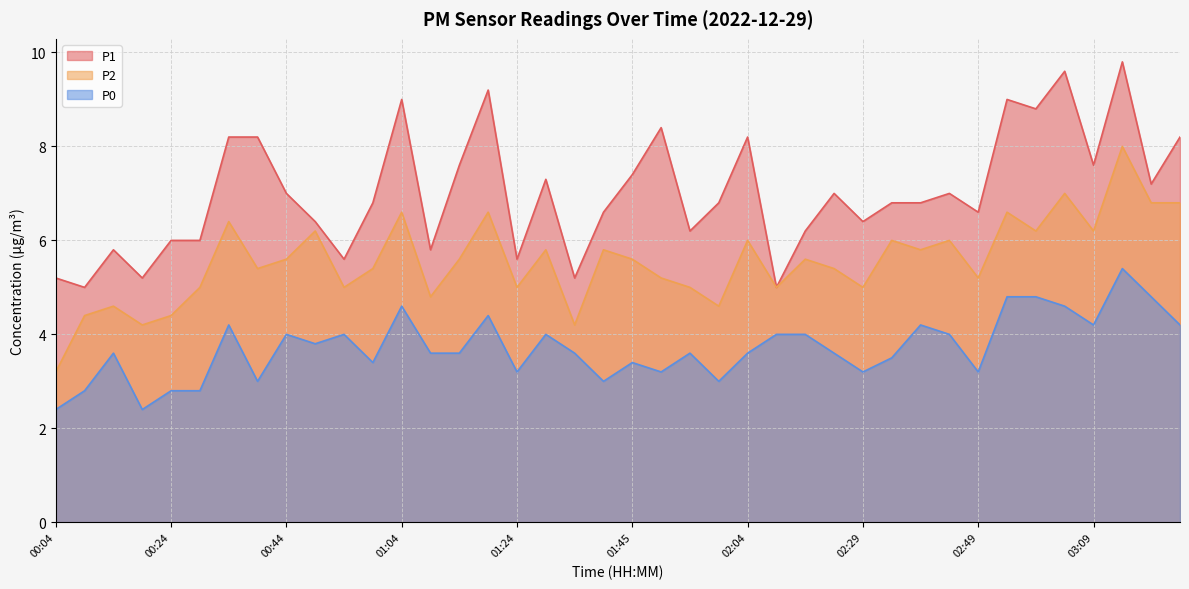

Between 01:24 and 03:14, which series saw the biggest shift?

P1